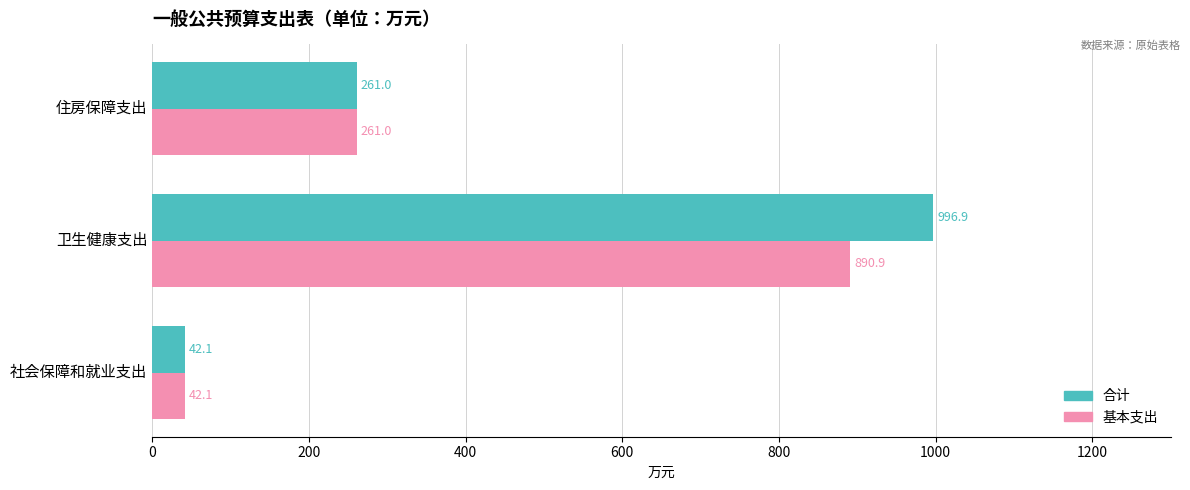

Count the number of data series in this chart.

2